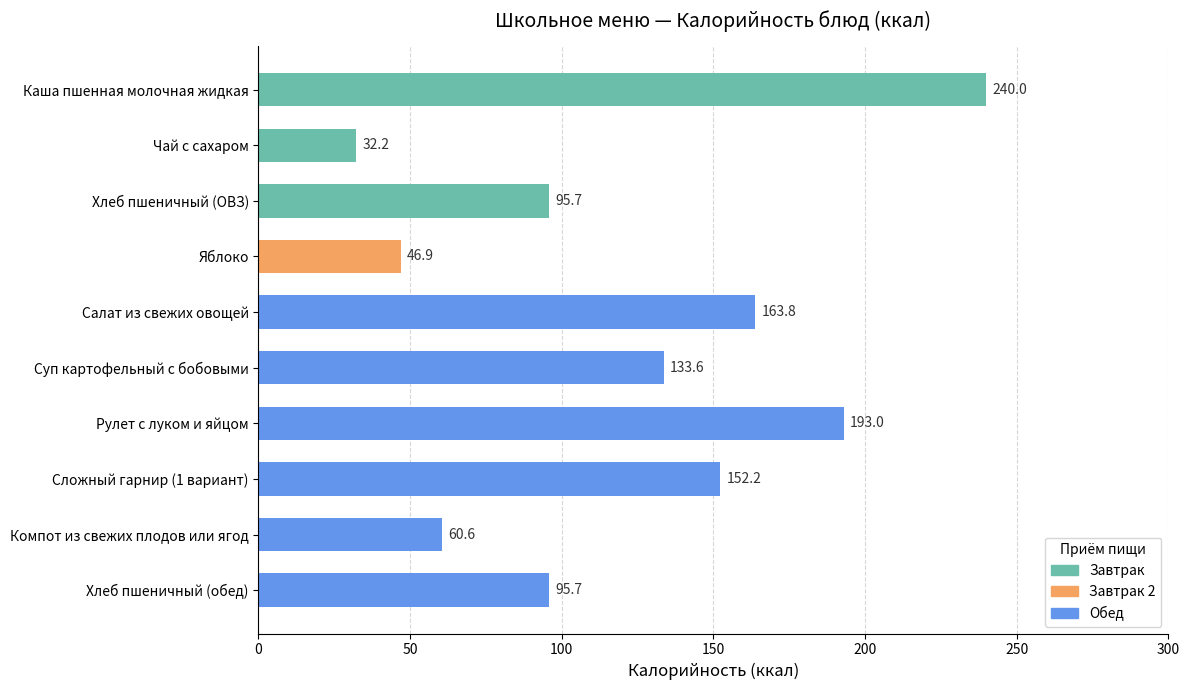

What is the label of the 2nd bar from the bottom?

Компот из свежих плодов или ягод